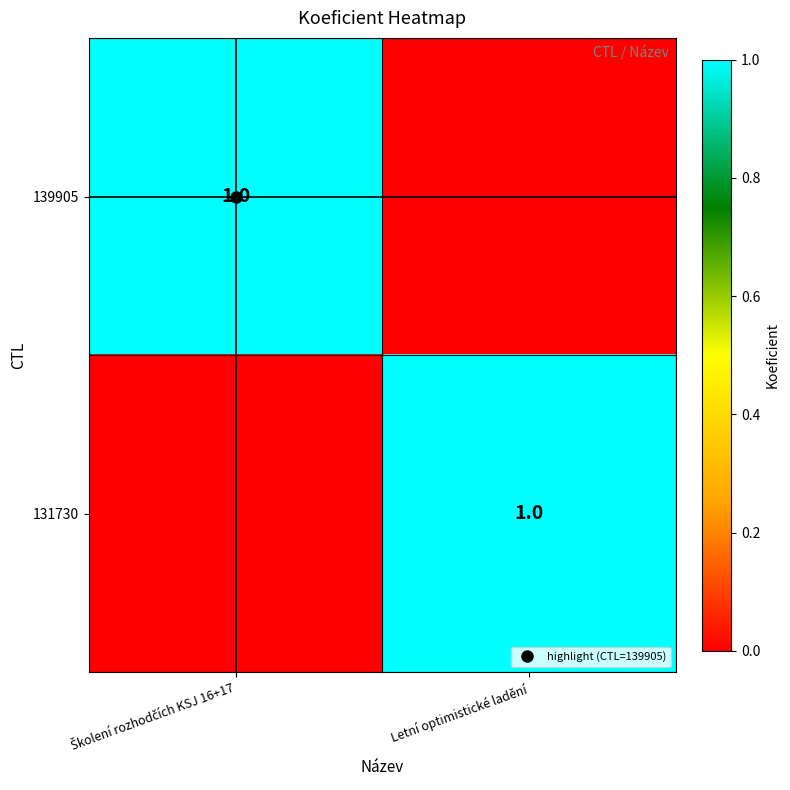

Count the 131730 values in the range 0 to 1.

2